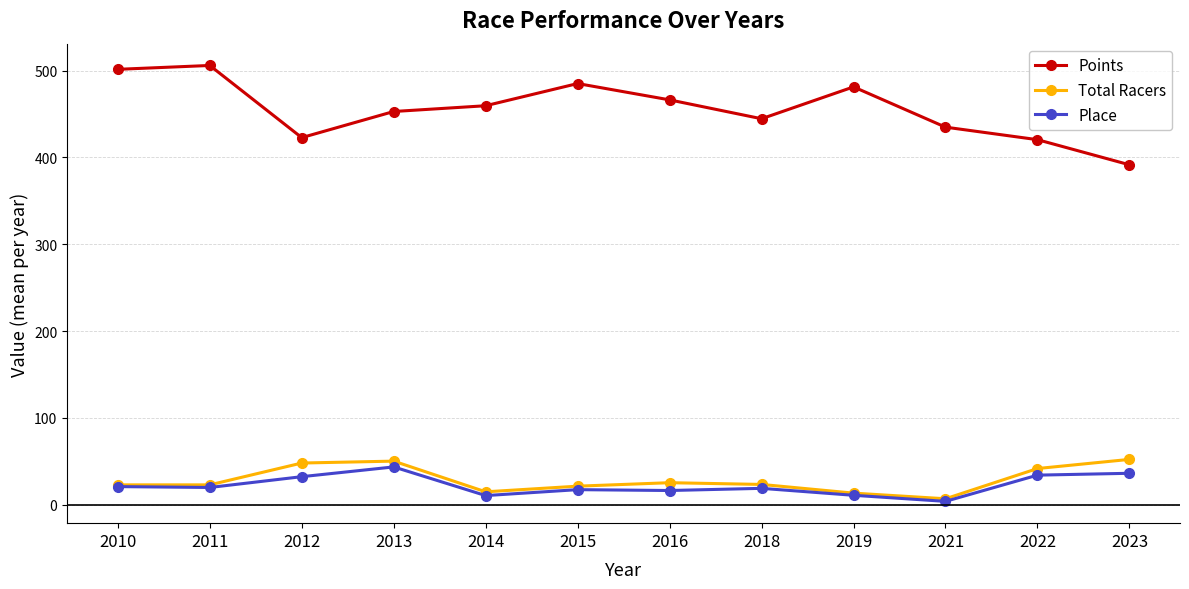

What is the value of the Points point at the 4th from the left?

452.9